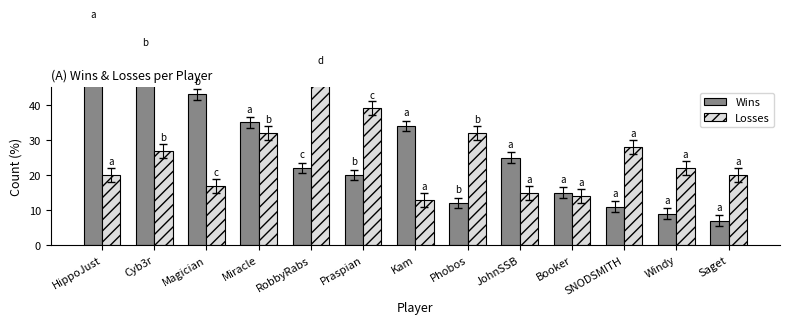

What position from the left is Miracle?

4